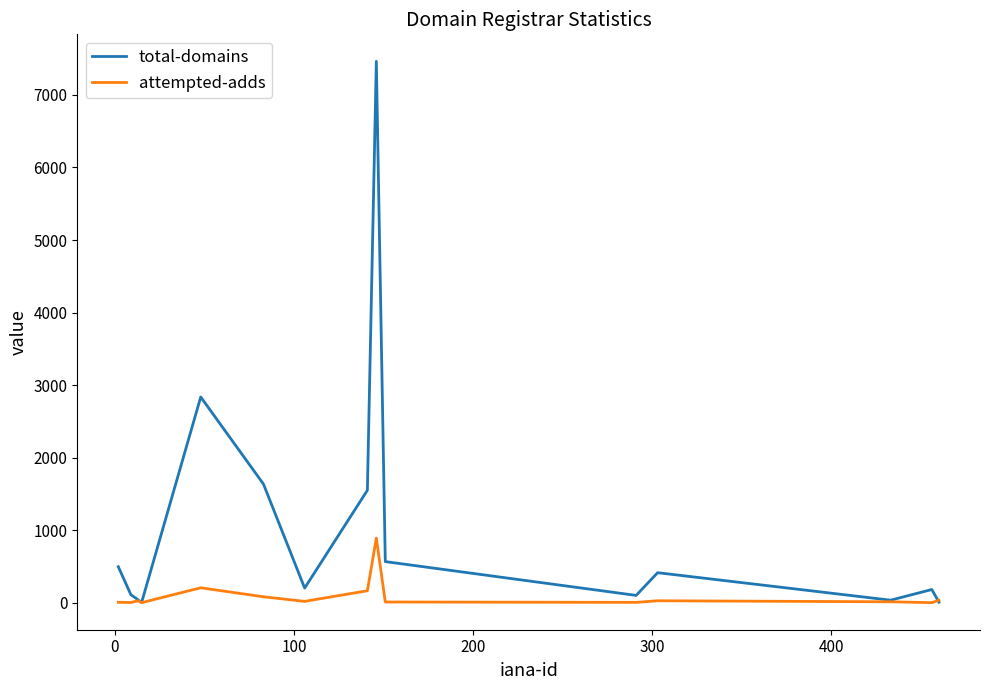

Which series has the largest range (max minus min)?

total-domains